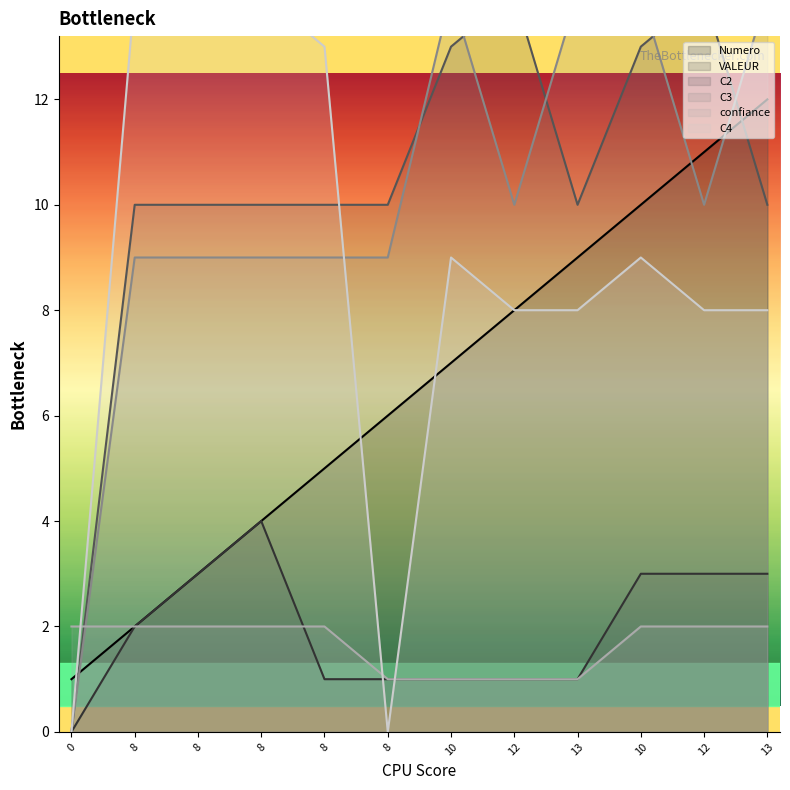

At 10, list the series in order from smallest to largest.

VALEUR, confiance, Numero, C4, C2, C3